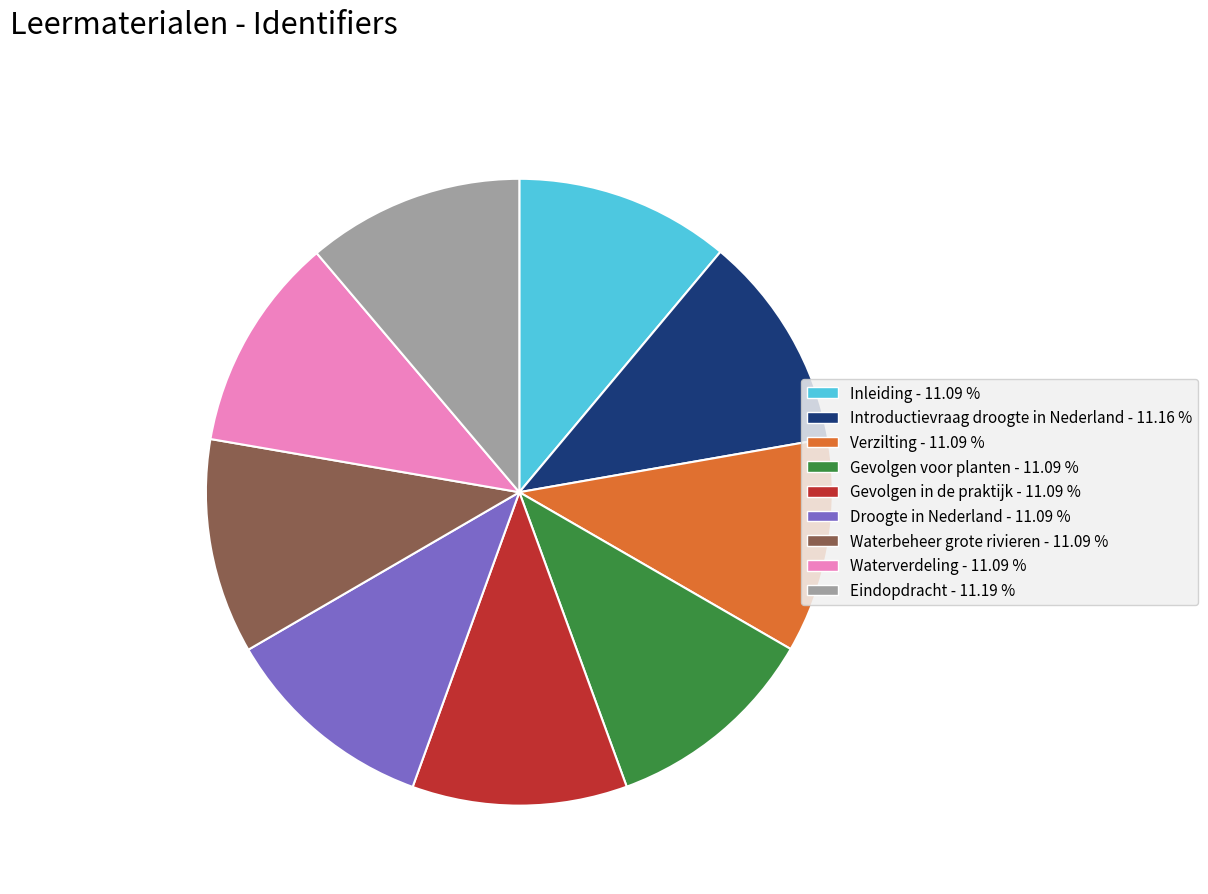

Does Droogte in Nederland - 11.09 % account for over 50% of the chart?

No